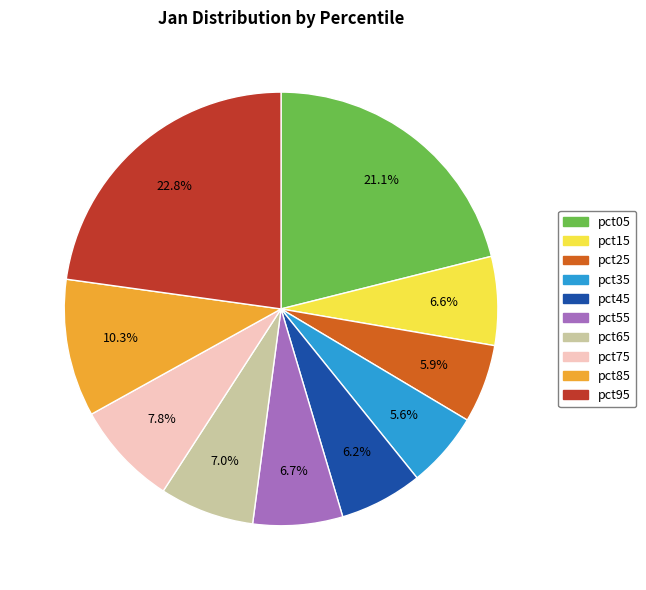

Does any single category account for the majority?

No